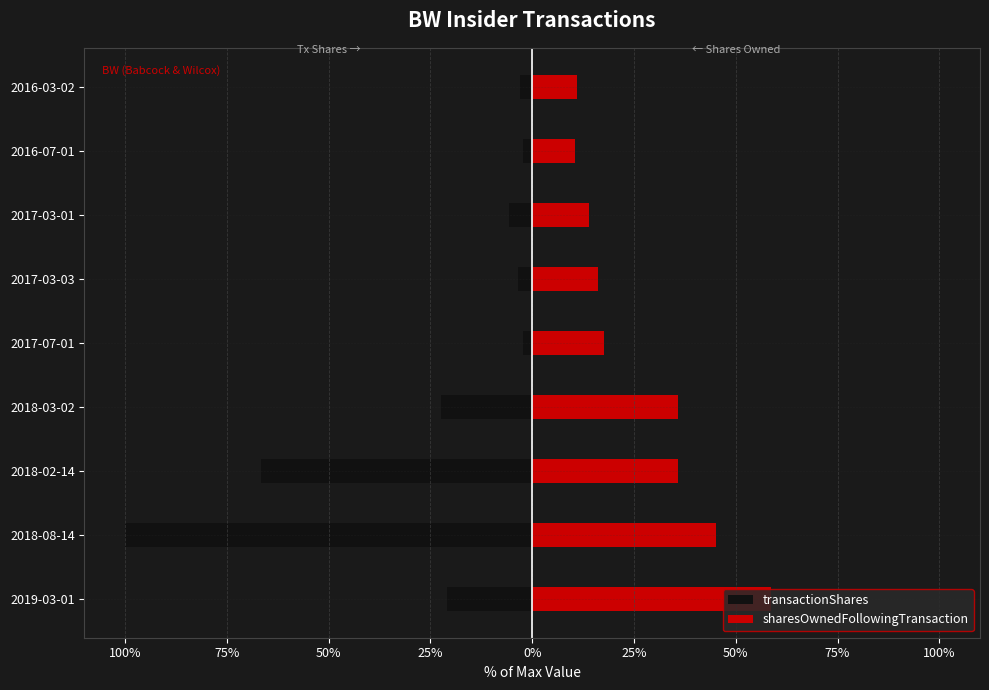

Between 2018-03-02 and 2017-07-01, which series saw the biggest shift?

transactionShares